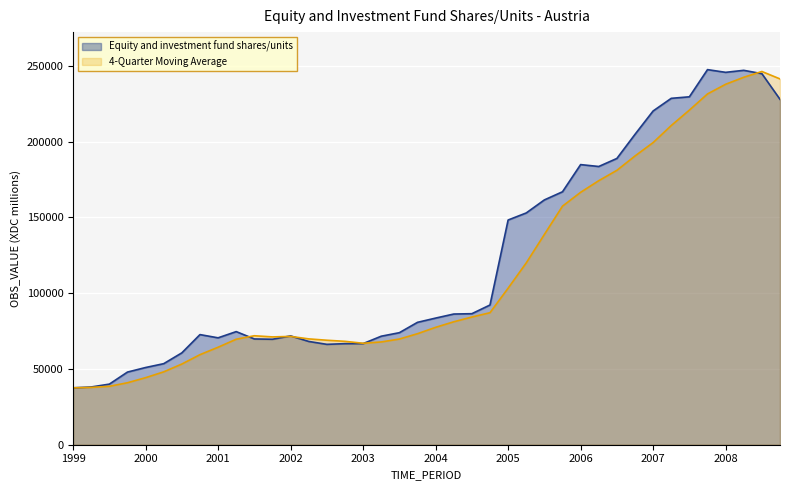

What is the highest value of the Equity and investment fund shares/units series?

247582.0